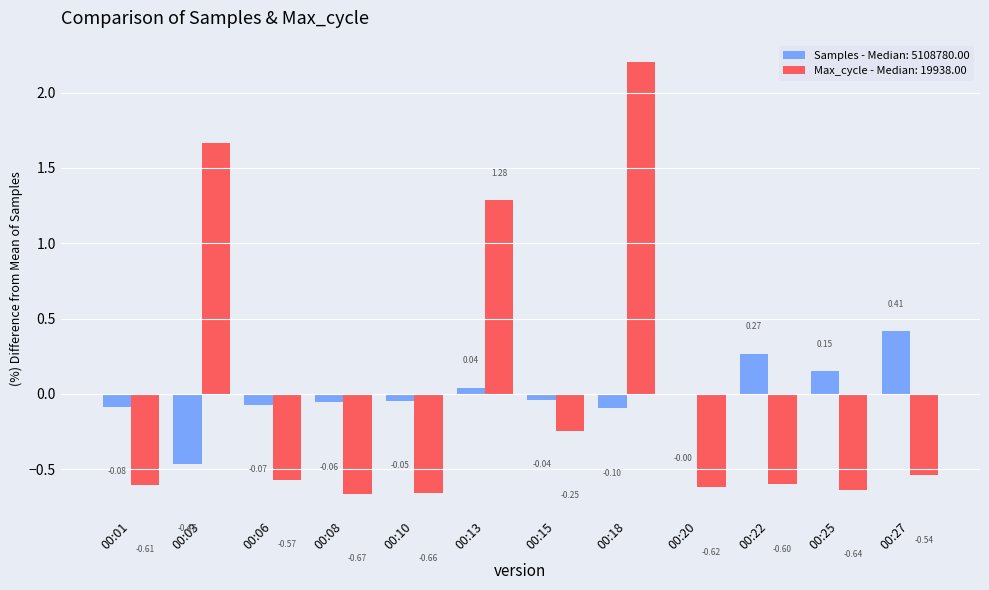

At which category is the sum across all series the highest?

00:18